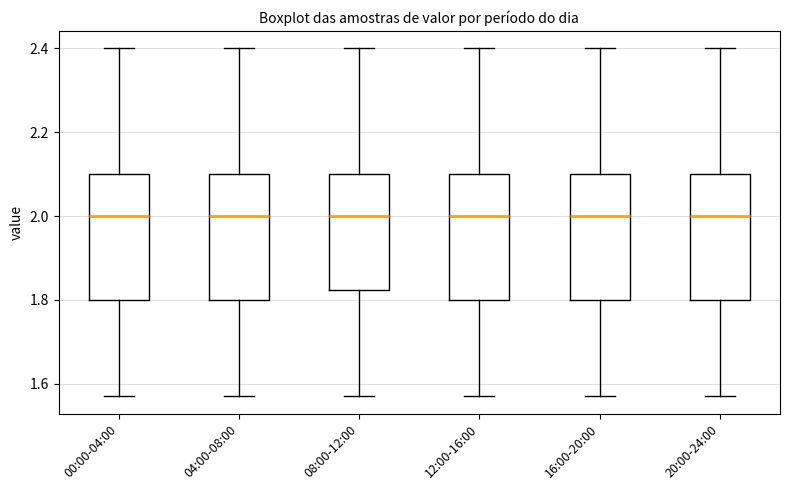

Where does the upper whisker of the box for 00:00-04:00 end on the y-axis? The values are not printed on the chart, so give them approximately, as read against the axis.

2.40